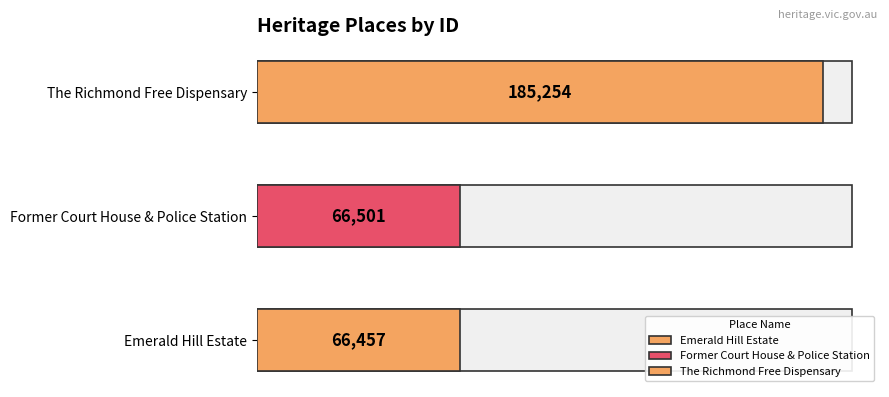

What is the ratio of the value at Emerald Hill Estate to the value at The Richmond Free Dispensary?

0.4